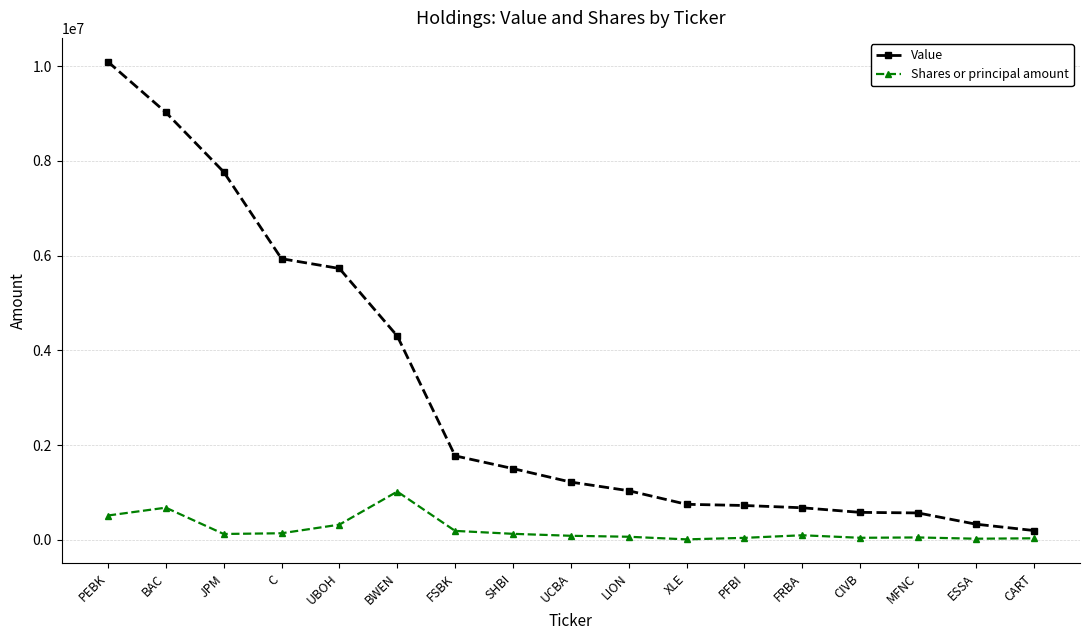

At which label does Shares or principal amount first exceed 97670?

PEBK